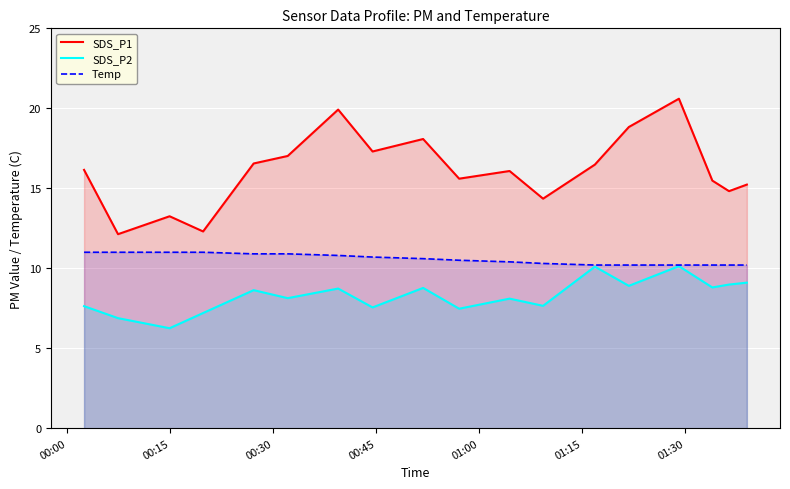

Rank the series by their maximum value, from lowest to highest.

SDS_P2, Temp, SDS_P1